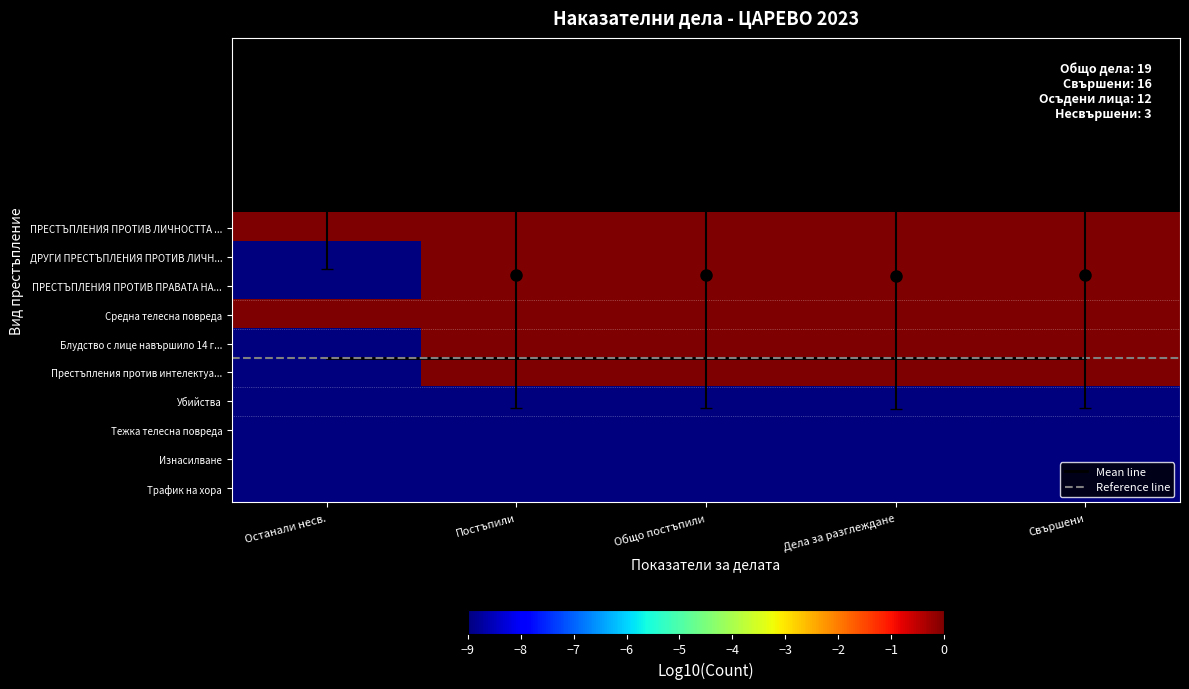

What is the spread (max minus min) of values at Постъпили?

0.7